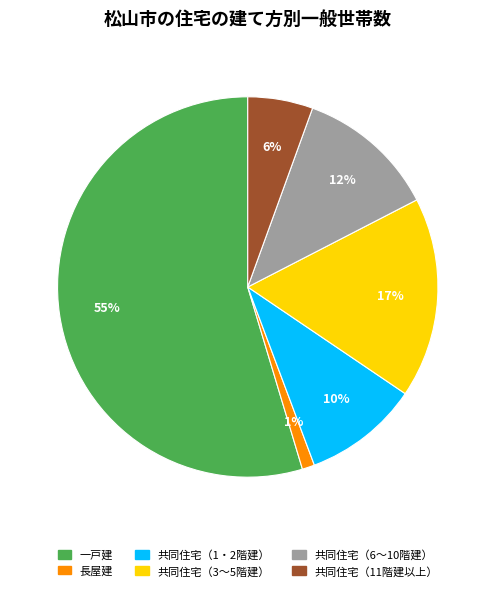

Is it true that 一戸建 is 55% of the pie?

True